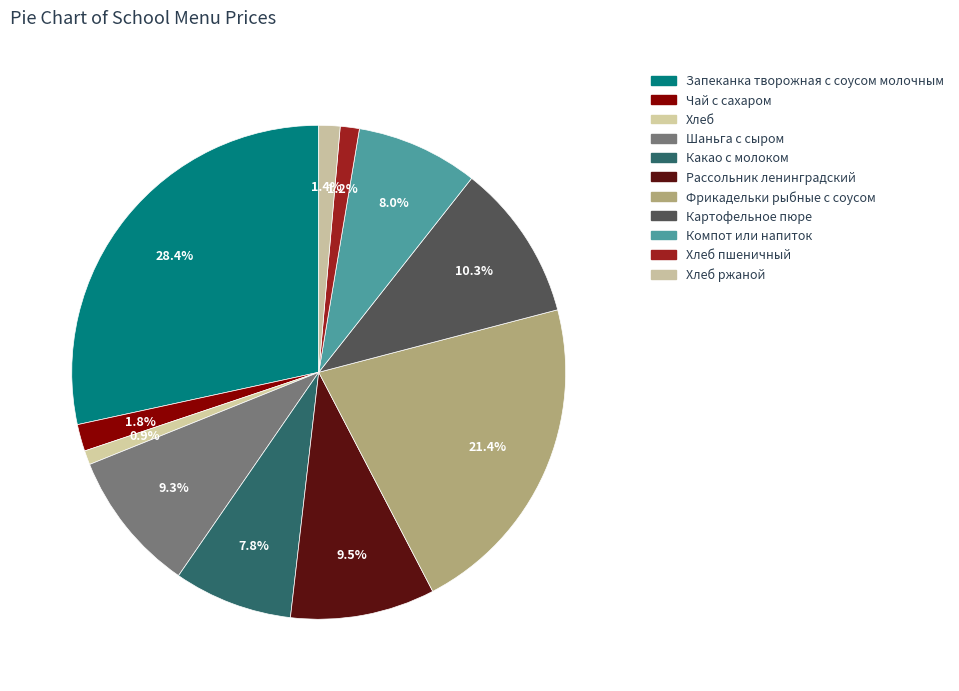

Count the number of slices in the pie.

11